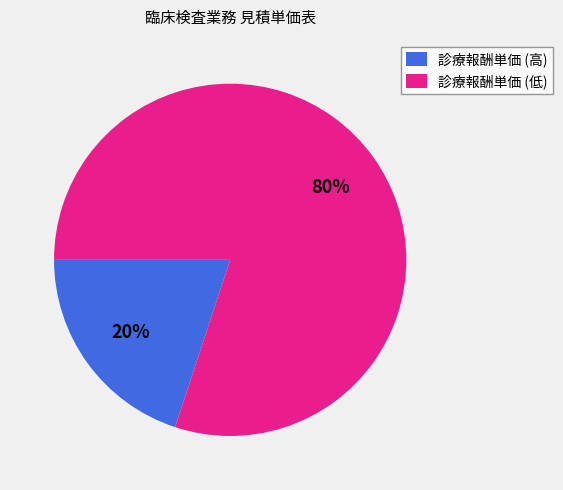

To the nearest percent, what is the combined percentage of 診療報酬単価 (高) and 診療報酬単価 (低)?

100%